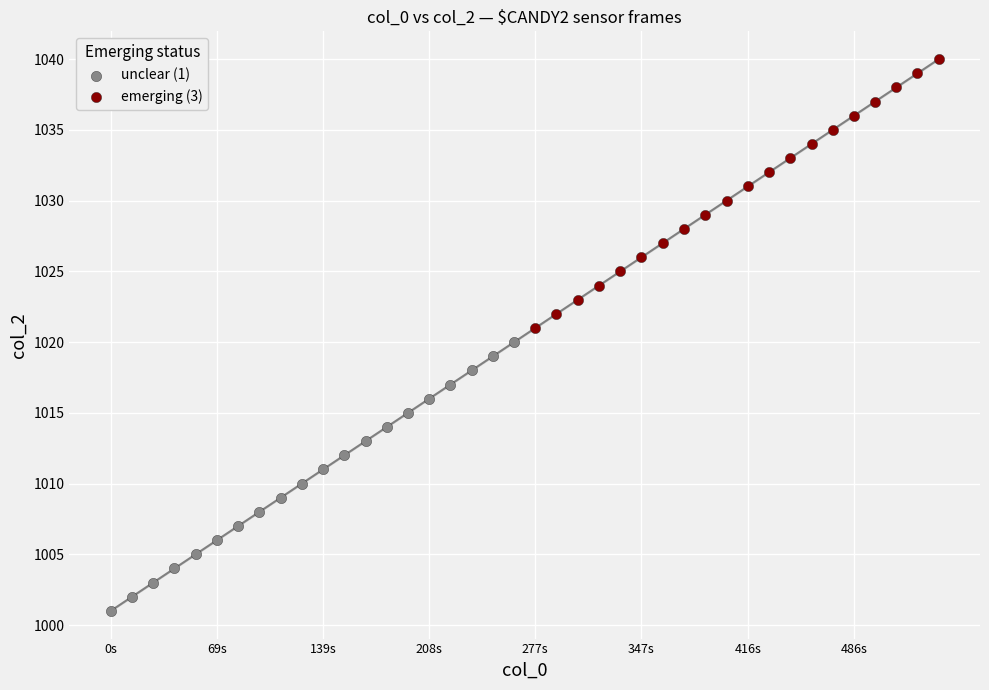

Which series reaches the maximum Y coordinate?

emerging (3)